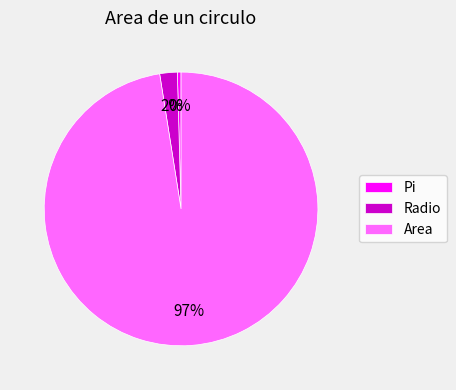

Rank the categories by value from highest to lowest.

Area, Radio, Pi